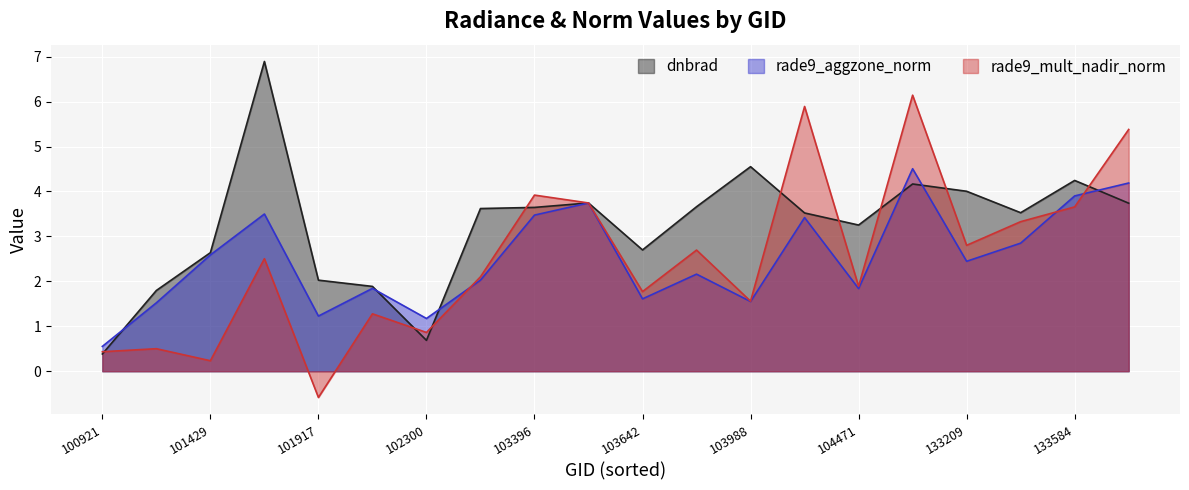

What is the difference between the second highest and minimum values in the rade9_mult_nadir_norm series?

6.5